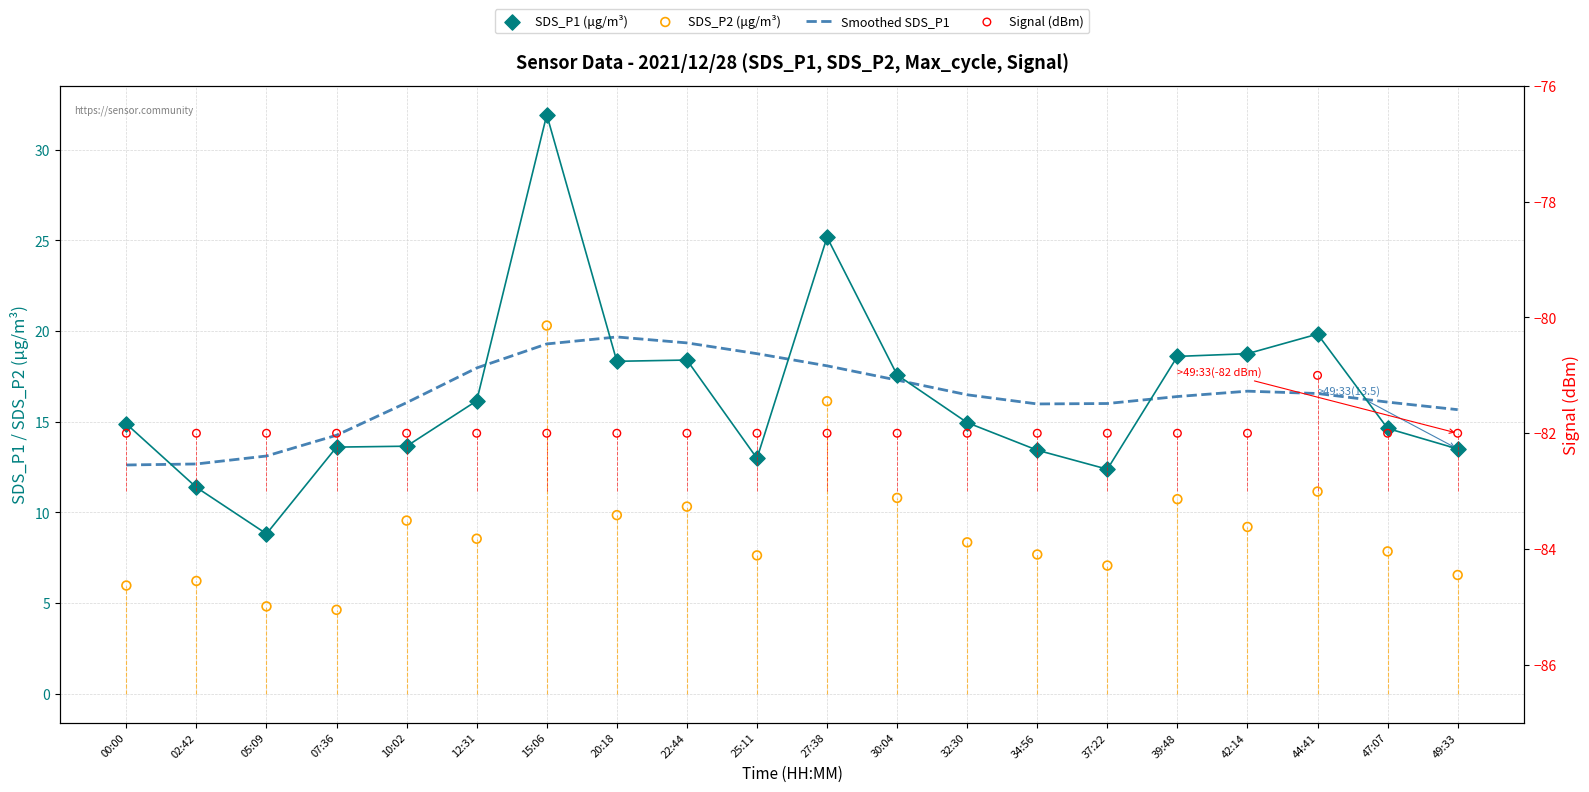

Which series contains the lowest Y value?

Signal (dBm)